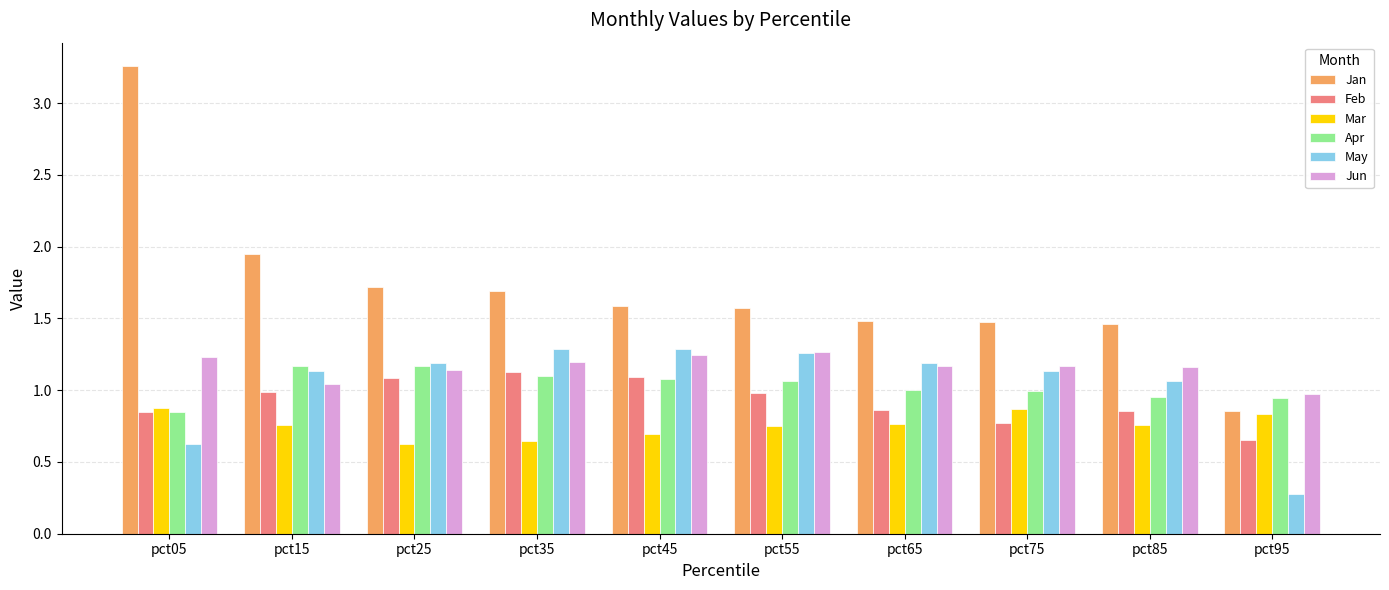

At which label is May closest to 0?

pct95